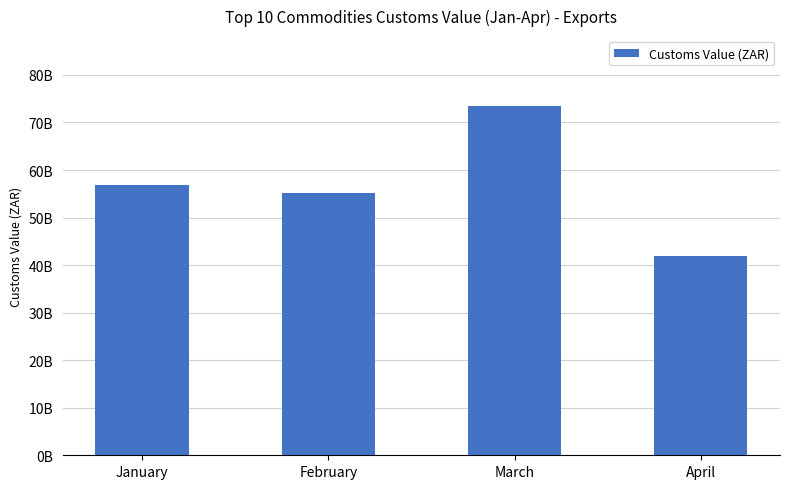

Are the bars horizontal?

No